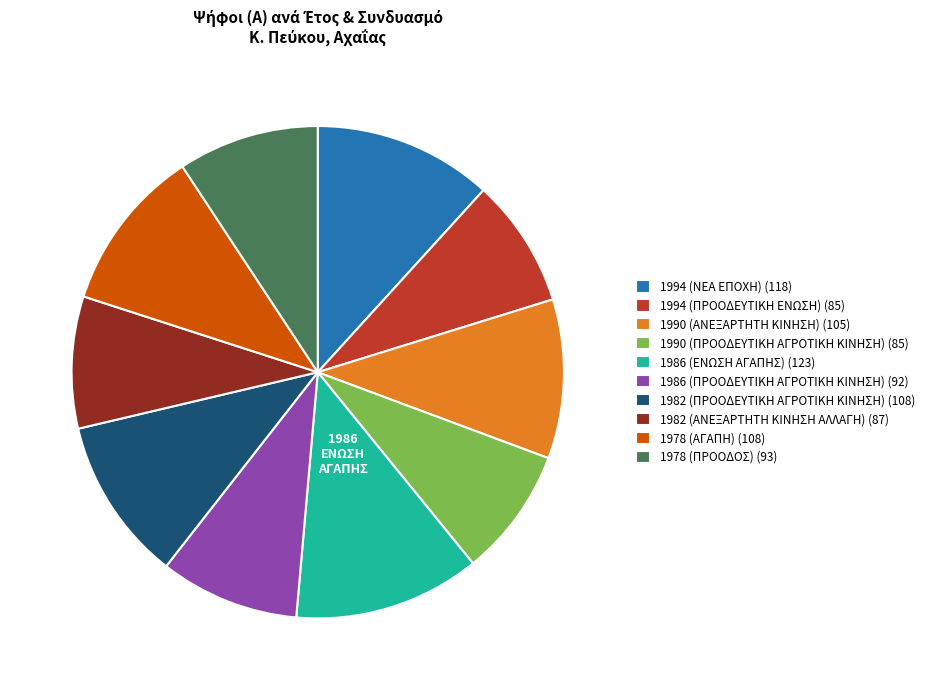

What is the ratio of the value at 1978 (ΠΡΟΟΔΟΣ) (93) to the value at 1994 (ΝΕΑ ΕΠΟΧΗ) (118)?

0.8